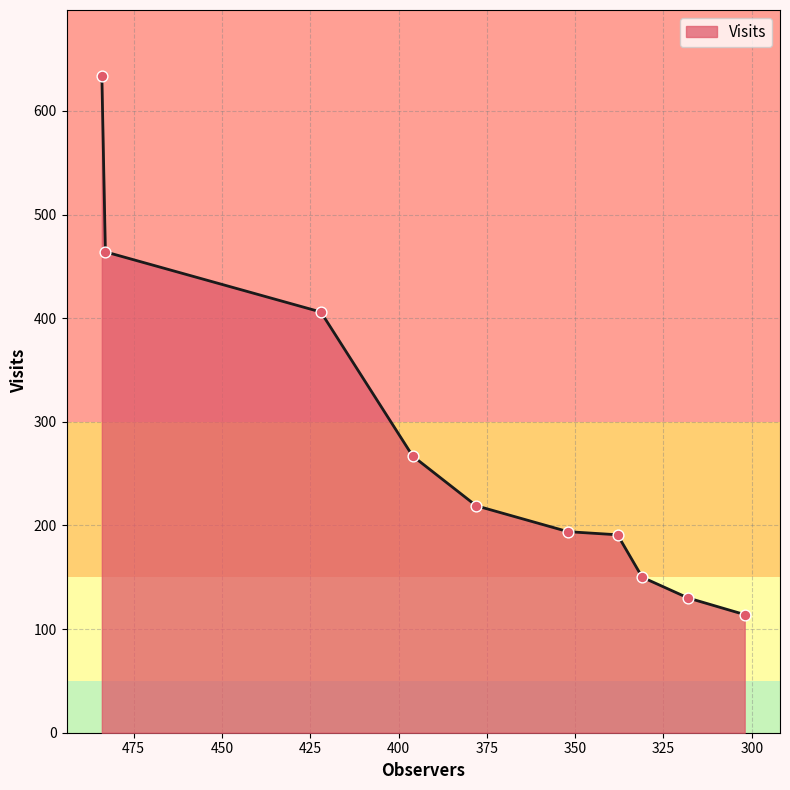

Approximately how many times larger is the value at 318 compared to 483?

0.3